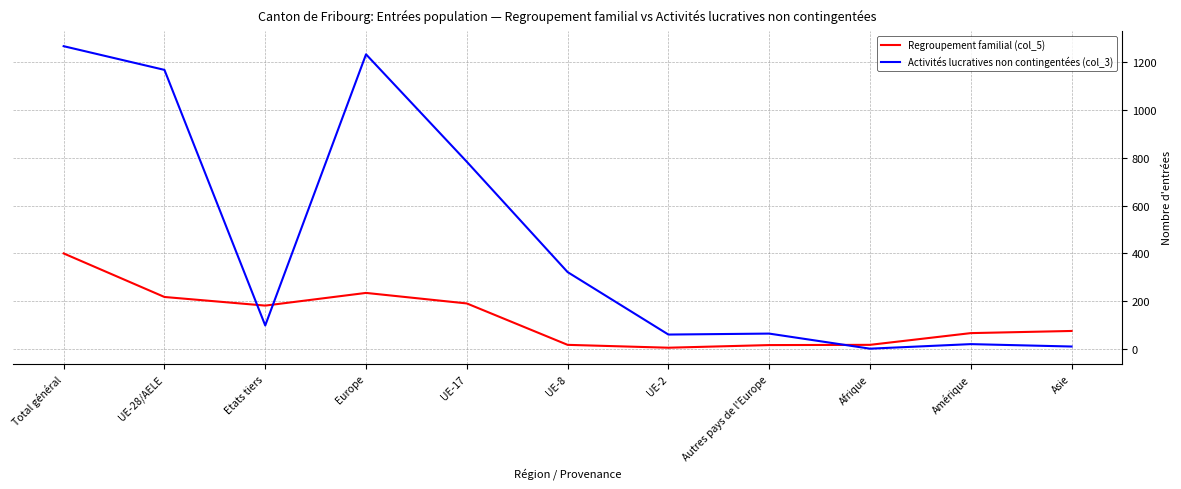

Is it true that Activités lucratives non contingentées (col_3) equals 322 at UE-8?

True